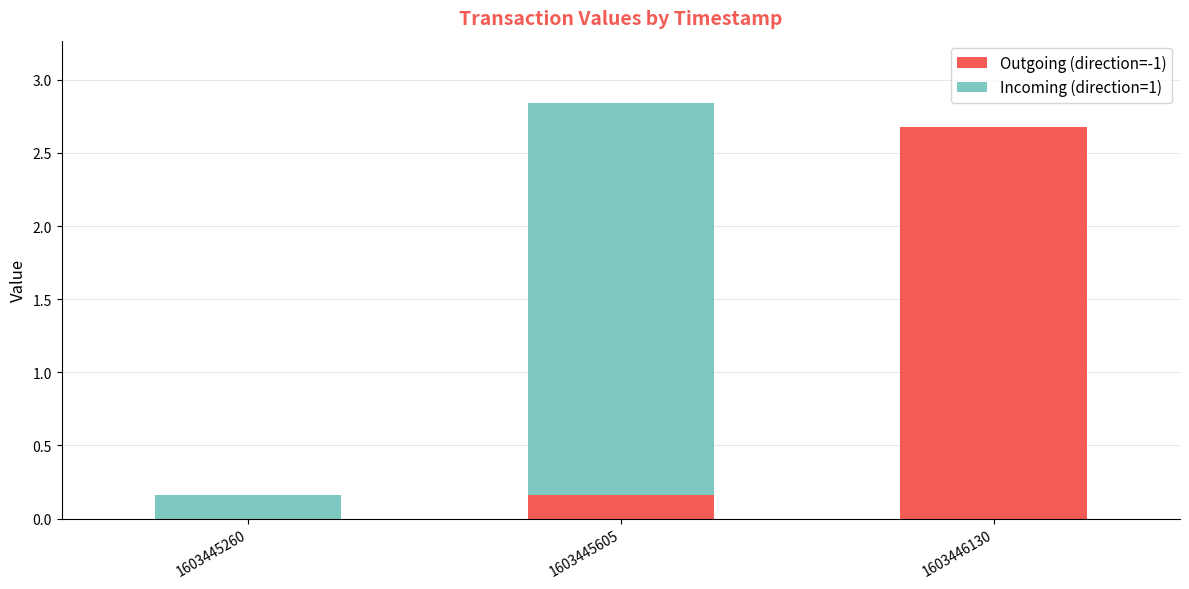

How many distinct data groups are displayed?

2